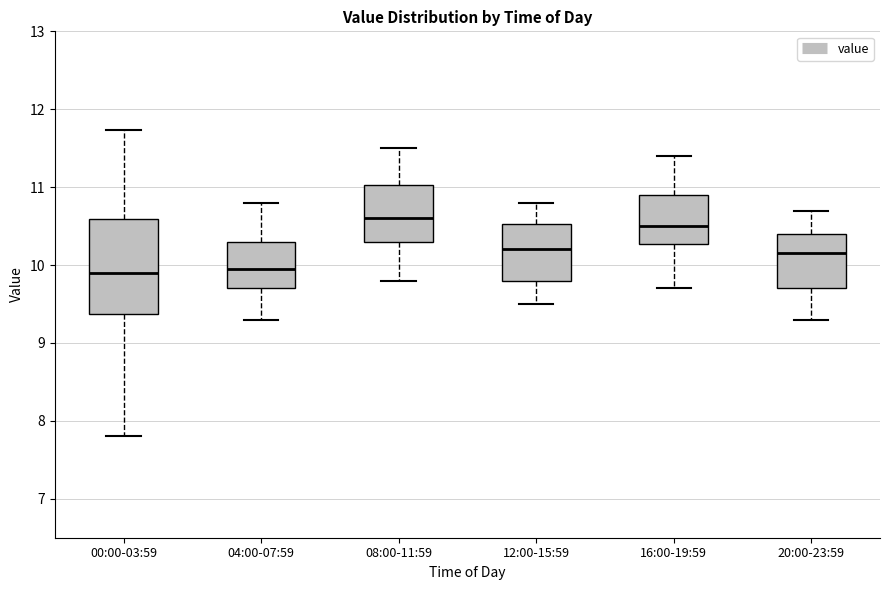

Reading left to right, read every box against the y-axis: the position of its median line, the range the box covers, and the ends of its whiskers. The values are not printed on the chart, so give them approximately, as read against the axis.

00:00-03:59: median 9.9, box 9.4 to 10.6, whiskers 7.8 to 11.7
04:00-07:59: median 10.0, box 9.7 to 10.3, whiskers 9.3 to 10.8
08:00-11:59: median 10.6, box 10.3 to 11.0, whiskers 9.8 to 11.5
12:00-15:59: median 10.2, box 9.8 to 10.5, whiskers 9.5 to 10.8
16:00-19:59: median 10.5, box 10.3 to 10.9, whiskers 9.7 to 11.4
20:00-23:59: median 10.2, box 9.7 to 10.4, whiskers 9.3 to 10.7